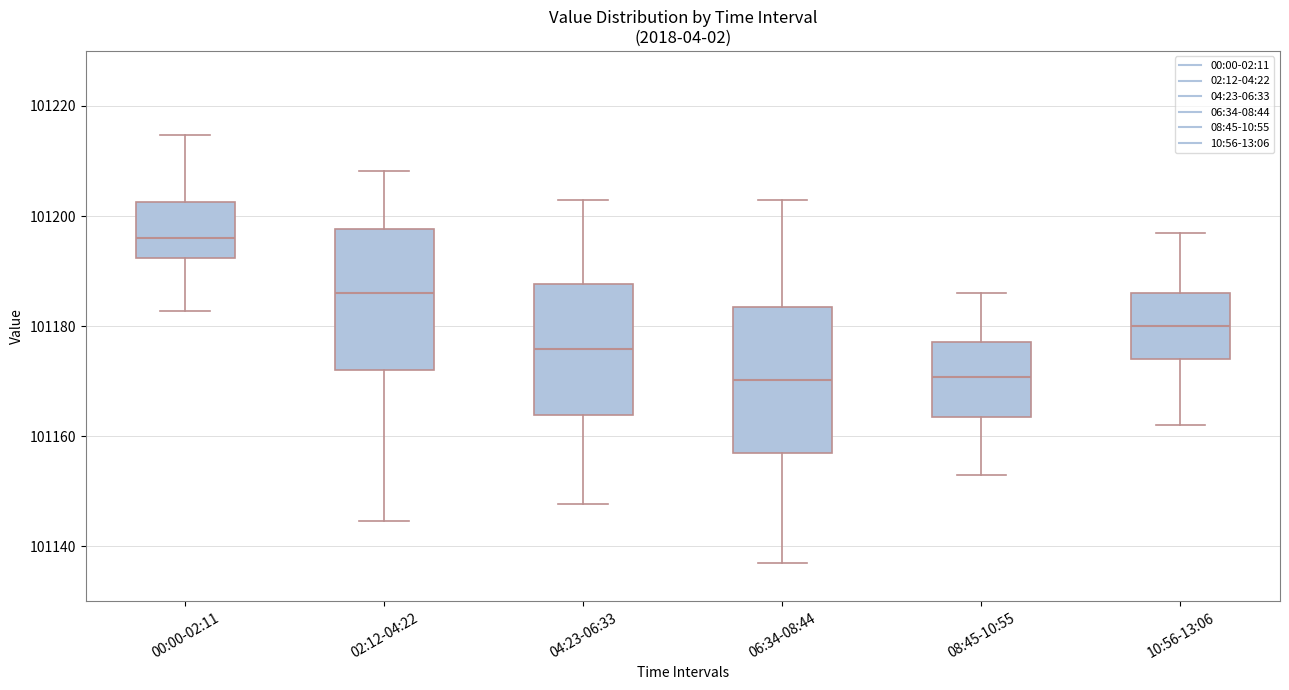

Reading left to right, transcribe this box plot: for each box, give where its median line is, the range the box spans, and where its two whiskers end, as read against the y-axis. The values are not printed on the chart, so give them approximately, as read against the axis.

00:00-02:11: median 101196, box 101192 to 101202, whiskers 101182 to 101214
02:12-04:22: median 101186, box 101172 to 101198, whiskers 101144 to 101208
04:23-06:33: median 101176, box 101164 to 101188, whiskers 101148 to 101204
06:34-08:44: median 101170, box 101156 to 101184, whiskers 101138 to 101204
08:45-10:55: median 101170, box 101164 to 101178, whiskers 101154 to 101186
10:56-13:06: median 101180, box 101174 to 101186, whiskers 101162 to 101198